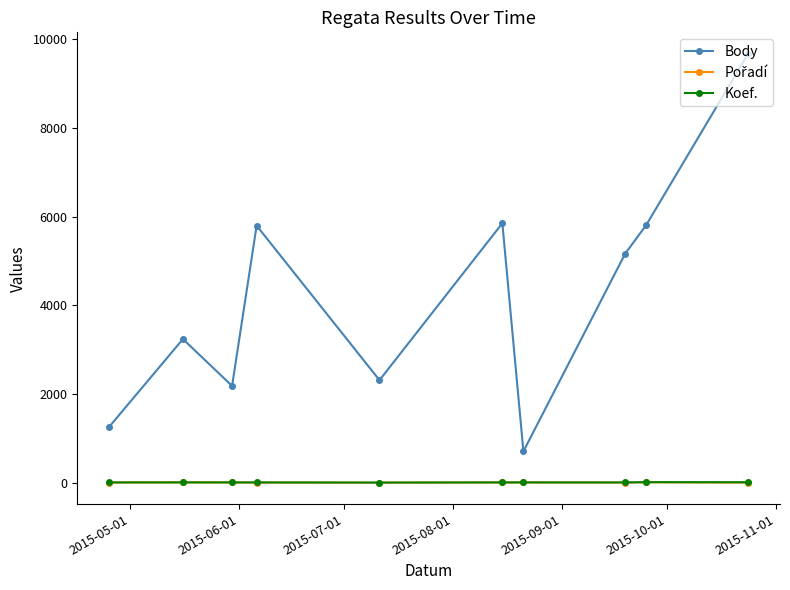

True or false: Koef. and Body cross at least once.

False